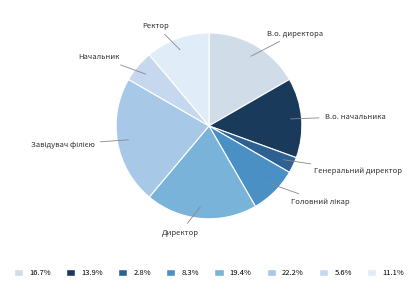

What is the ratio of the value at Ректор to the value at В.о. директора?

0.7